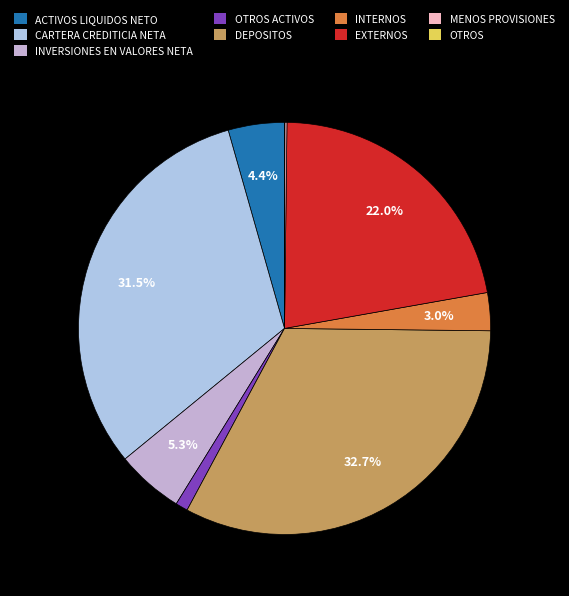

What is the ratio of the value at ACTIVOS LIQUIDOS NETO to the value at INVERSIONES EN VALORES NETA?

0.8